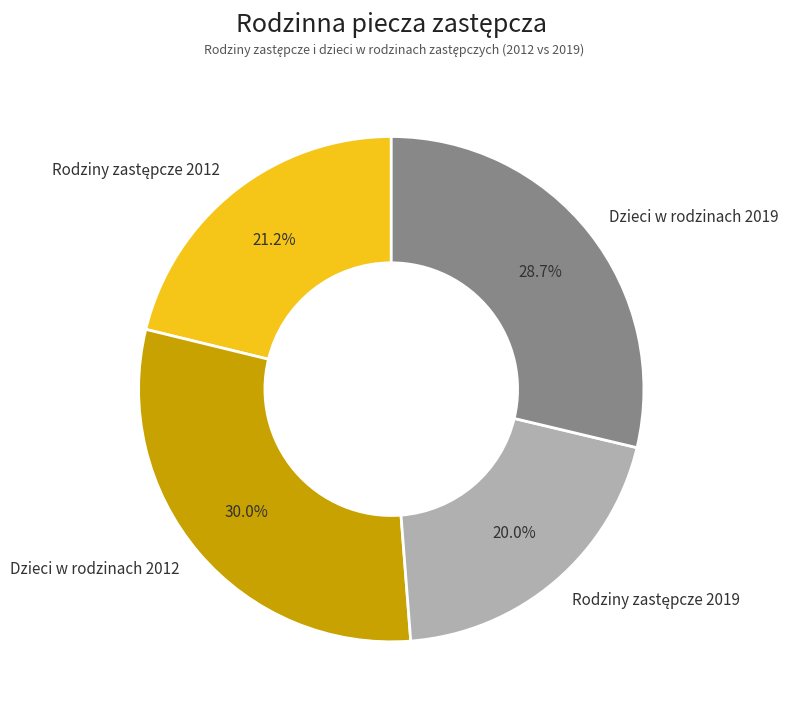

To the nearest percent, what is the average slice percentage?

25%